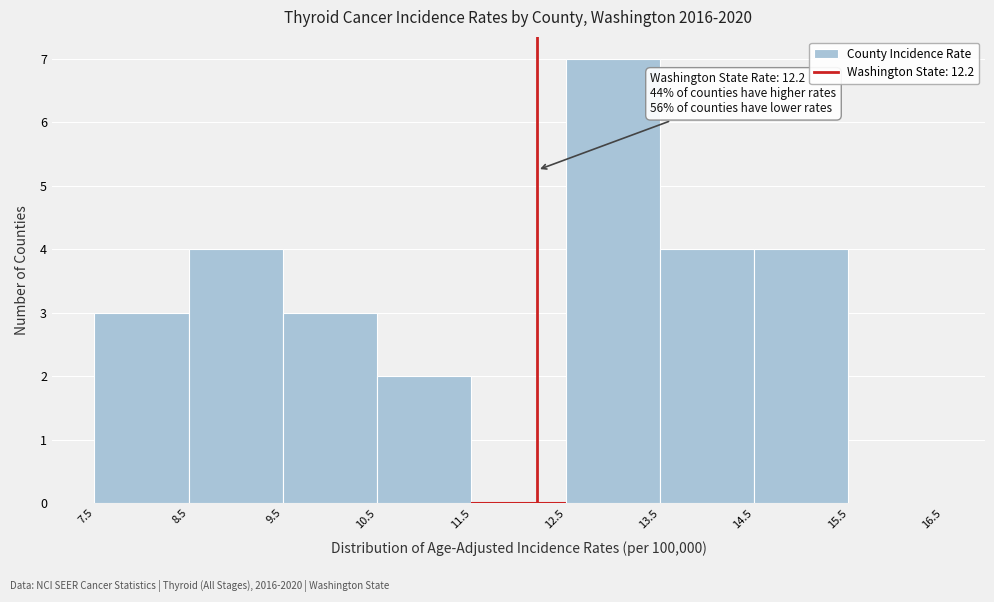

Over which range of the x-axis is the bar tallest?

12.5 to 13.5